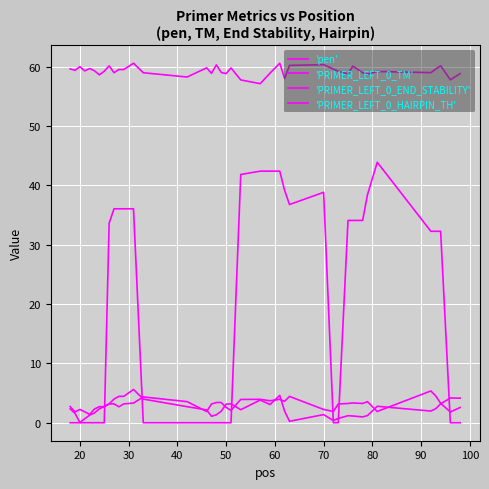

Reading right to left, extract all data points from this chart.

'pen': 4.1	4.2	3.2	2.4	2.0	2.8	1.2	1.0	1.1	1.2	0.7	0.4	1.4	0.2	1.9	4.6	3.1	3.8	2.2	3.2	3.1	1.9	1.3	1.1	2.2	2.7	4.0	5.6	4.4	4.4	4.0	3.2	2.7	2.3	1.7	1.3	0.7	0.0	1.6	2.3
'PRIMER_LEFT_0_TM': 58.9	57.8	60.2	59.6	59.0	59.2	58.8	59.0	60.1	58.8	59.3	59.6	60.4	60.2	58.1	60.6	58.9	57.2	57.8	59.8	58.9	59.1	60.3	58.9	59.8	58.3	59.0	60.6	59.6	59.6	59.0	60.2	59.3	58.7	59.3	59.7	59.3	60.0	59.4	59.7
'PRIMER_LEFT_0_END_STABILITY': 2.6	1.8	3.3	4.5	5.4	1.9	3.5	3.2	3.3	3.2	3.2	1.9	2.2	4.4	3.6	4.0	3.7	4.0	3.9	2.1	2.6	3.4	3.4	3.2	1.9	3.6	4.3	3.3	3.2	2.7	3.2	3.2	2.7	2.7	2.3	1.4	1.9	2.2	1.8	2.7
'PRIMER_LEFT_0_HAIRPIN_TH': 0.0	0.0	32.3	32.3	32.3	43.9	38.5	34.1	34.1	34.1	0.0	0.0	38.9	36.8	39.2	42.4	42.4	42.4	41.9	0.0	0.0	0.0	0.0	0.0	0.0	0.0	0.0	36.1	36.1	36.1	36.1	33.7	0.0	0.0	0.0	0.0	0.0	0.0	0.0	0.0